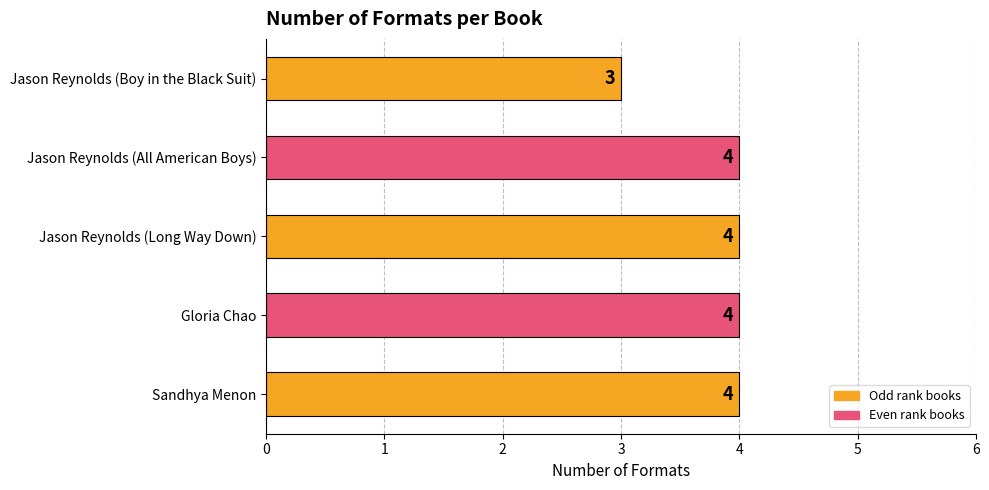

What is the greatest value displayed?

4